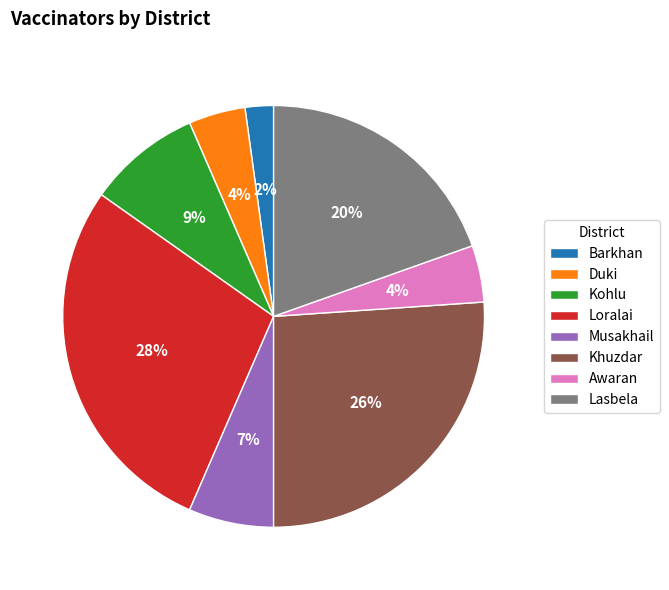

Does any single category account for the majority?

No